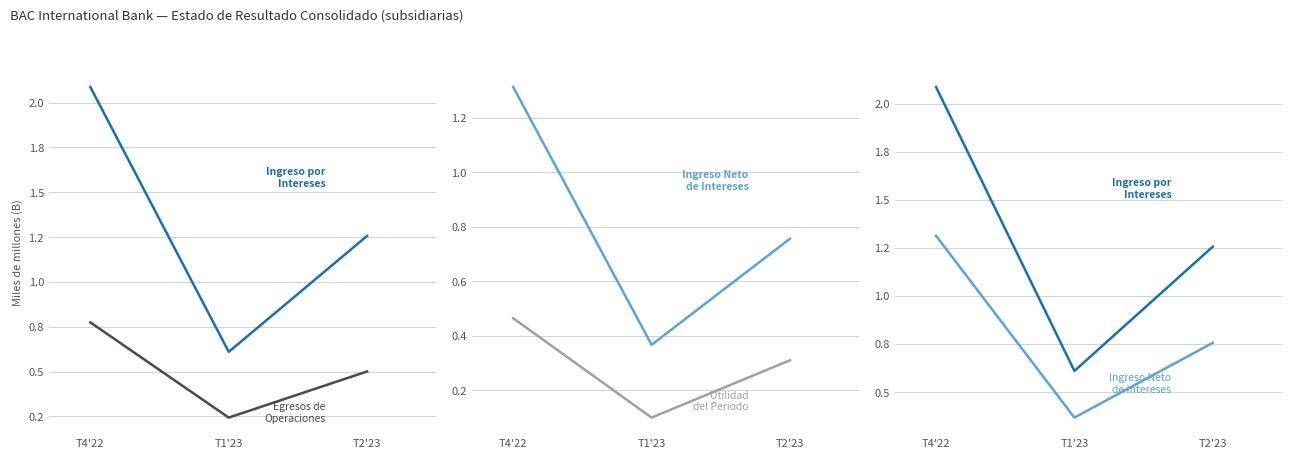

Does the chart have visible grid lines?

Yes